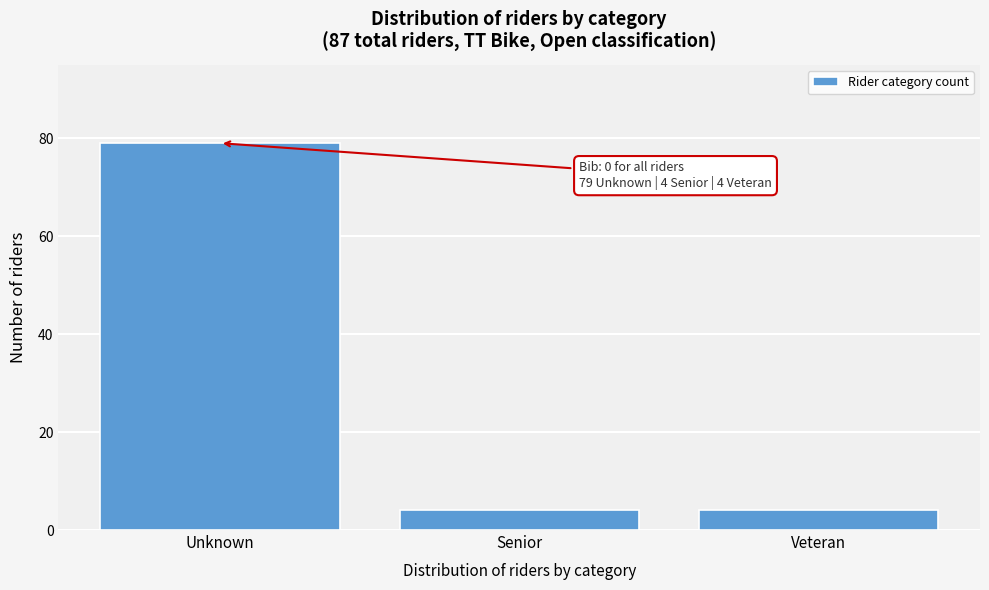

Reading left to right, list all the values displayed in this chart.

Unknown=79	Senior=4	Veteran=4